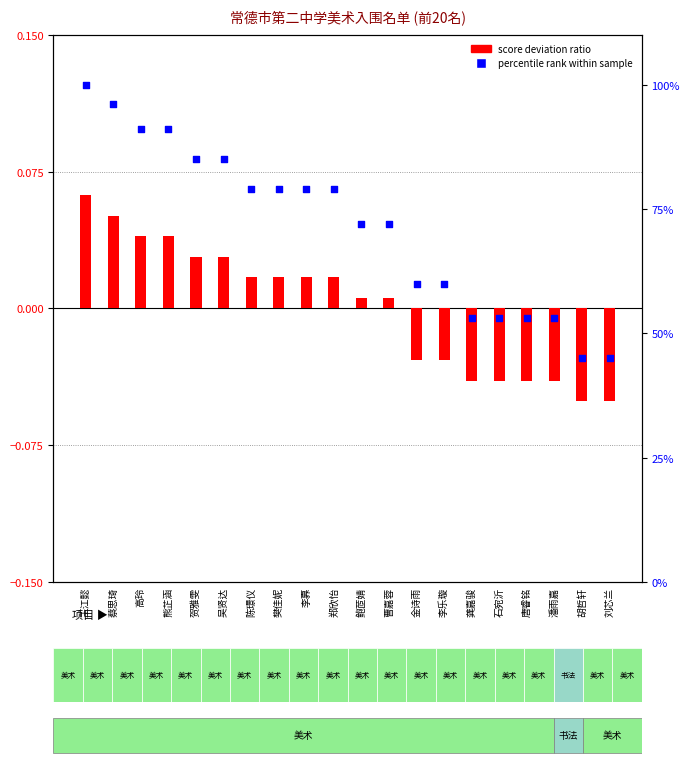

Which series reaches the maximum Y coordinate?

percentile rank within sample